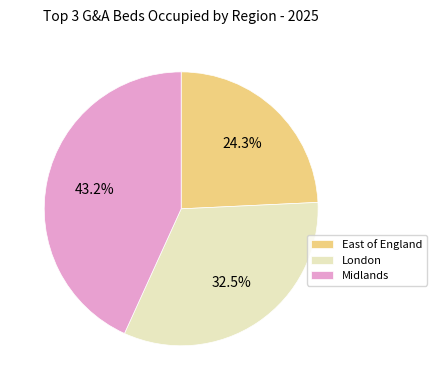

Does any single category account for the majority?

No